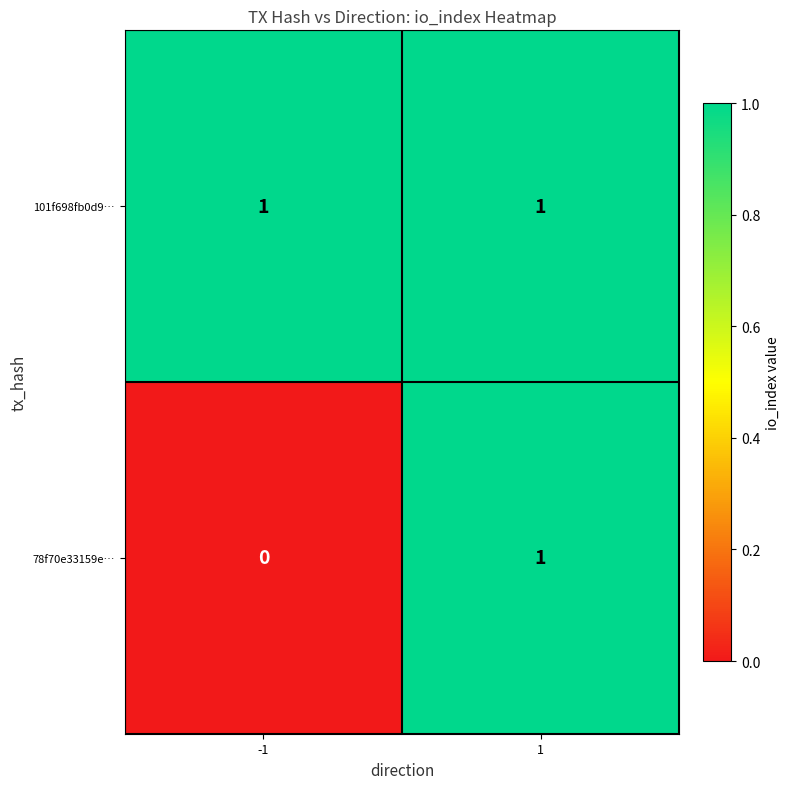

At how many categories does at least one series exceed 0?

2